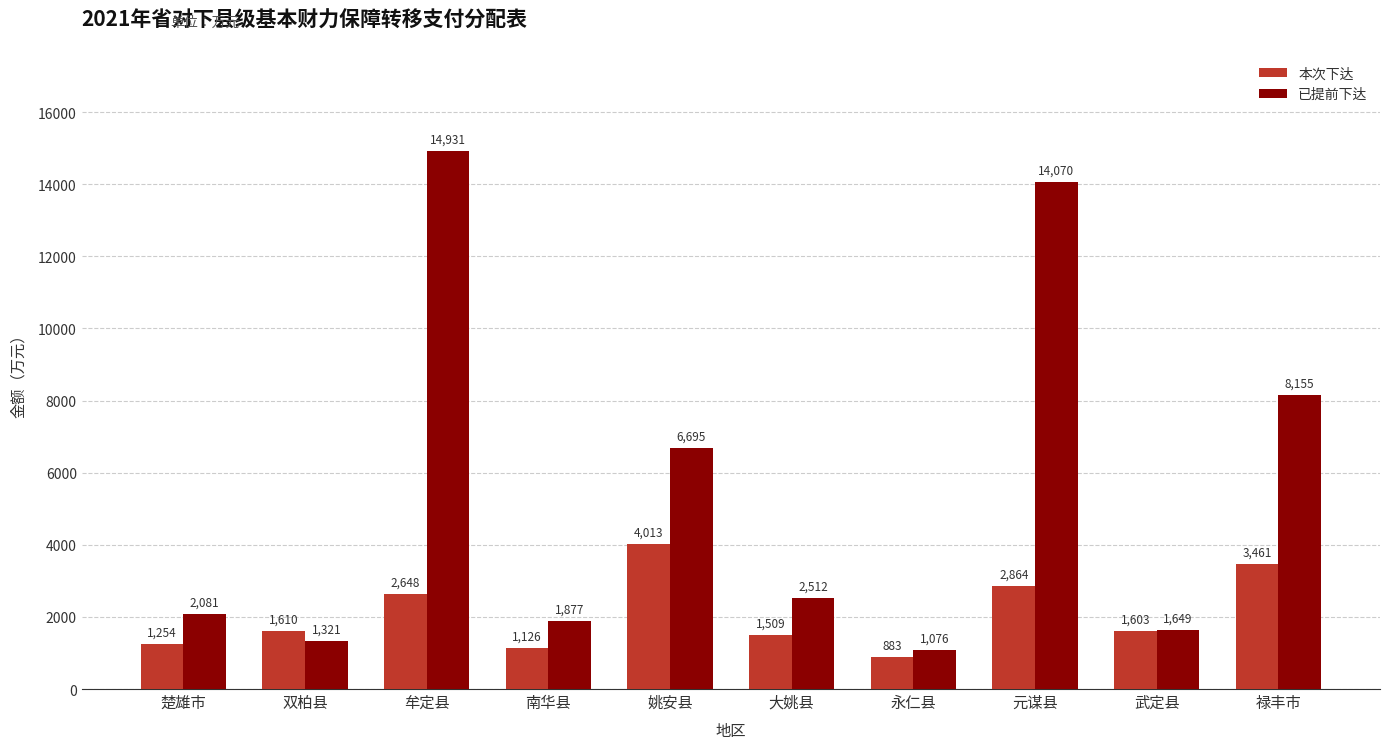

The value of 已提前下达 at 禄丰市 is 8155. True or false?

True